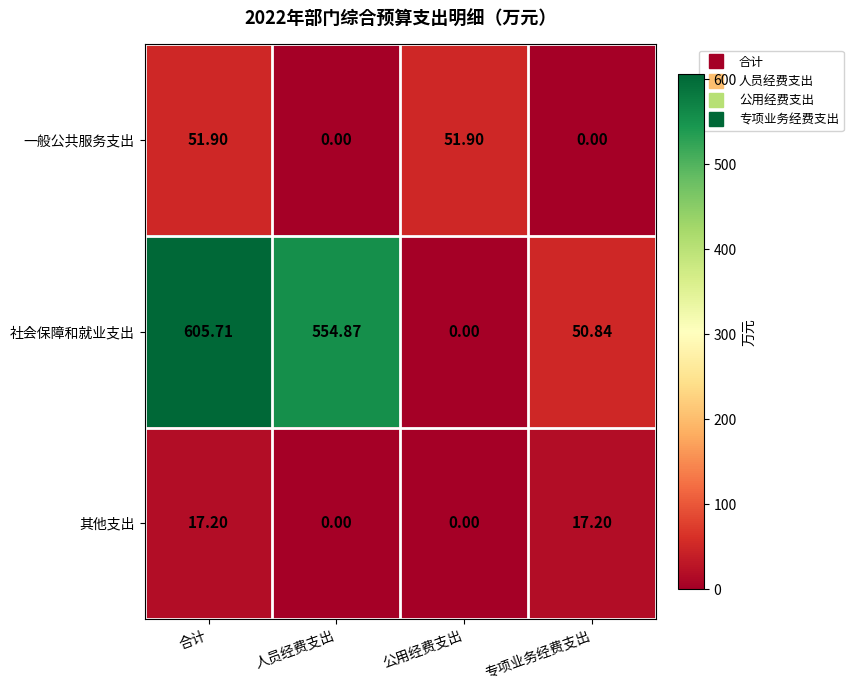

At which label does 其他支出 first exceed 17?

合计